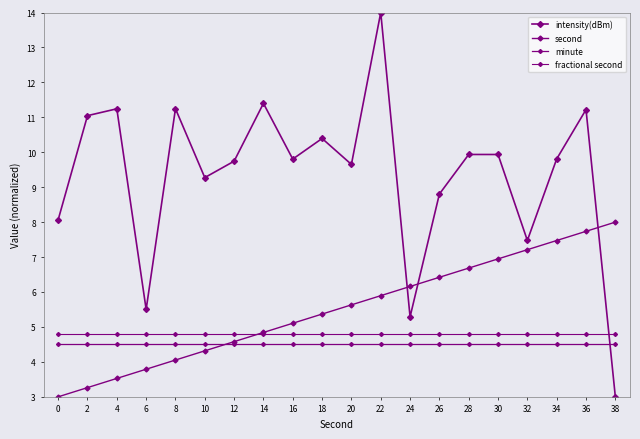

Which series has the largest range (max minus min)?

intensity(dBm)